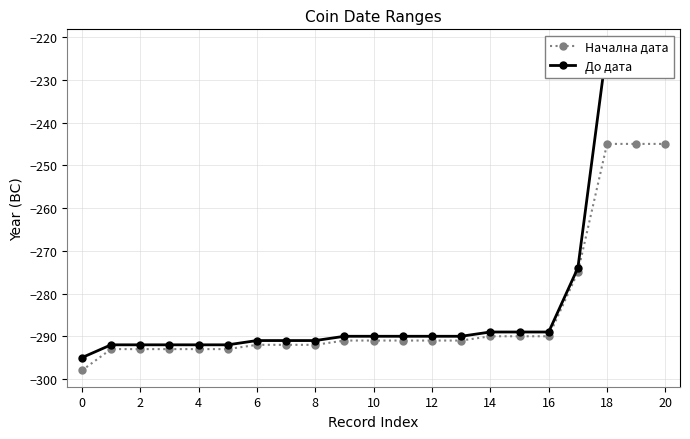

What is the sum of all До дата values?

-5885